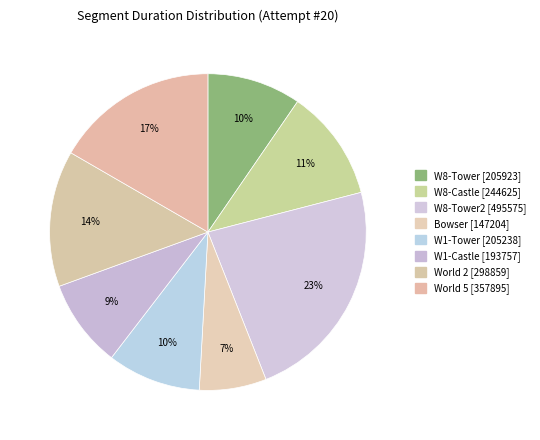

How many slices are in this pie chart?

8